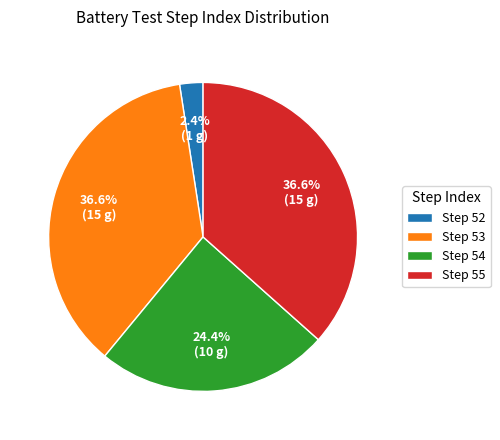

To the nearest percent, what is the difference between the largest and smallest slice percentages?

34%